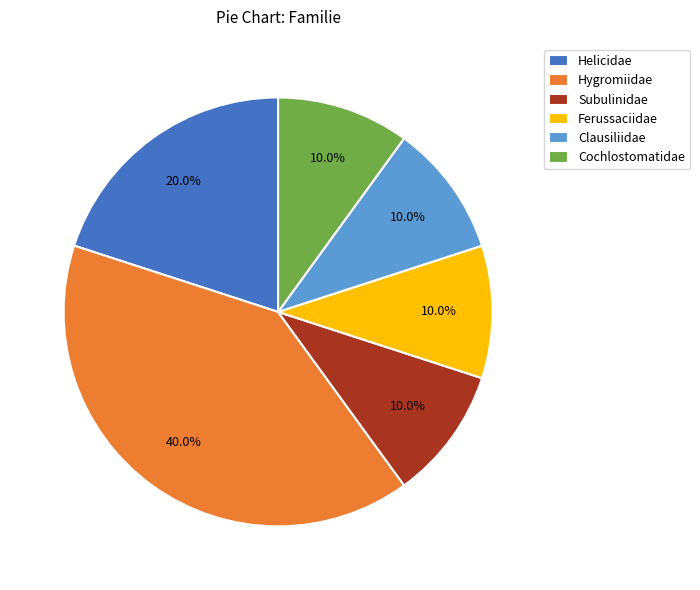

True or false: Subulinidae accounts for 10% of the total.

True